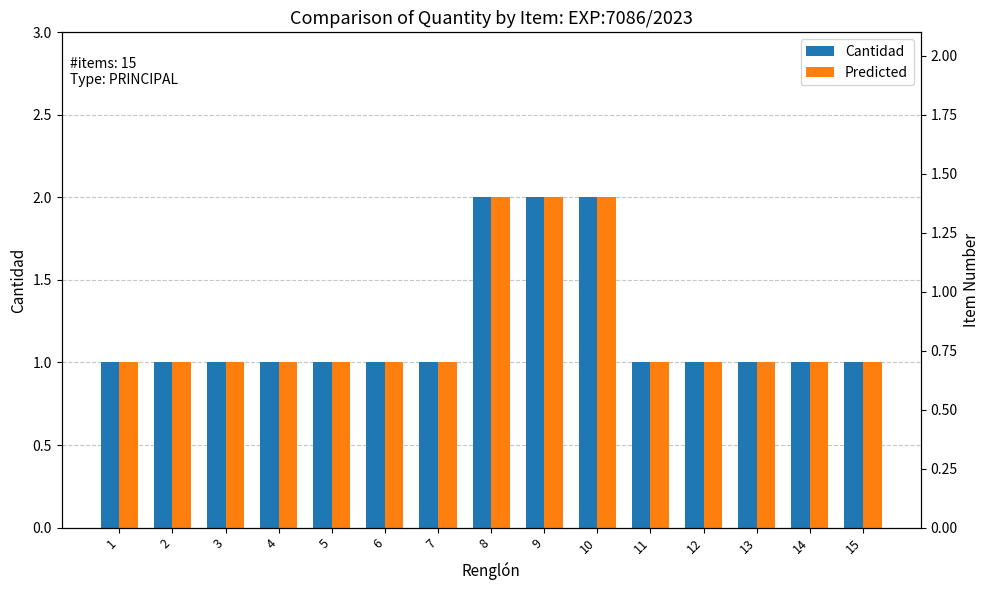

Count the Predicted values in the range 1 to 2.

15